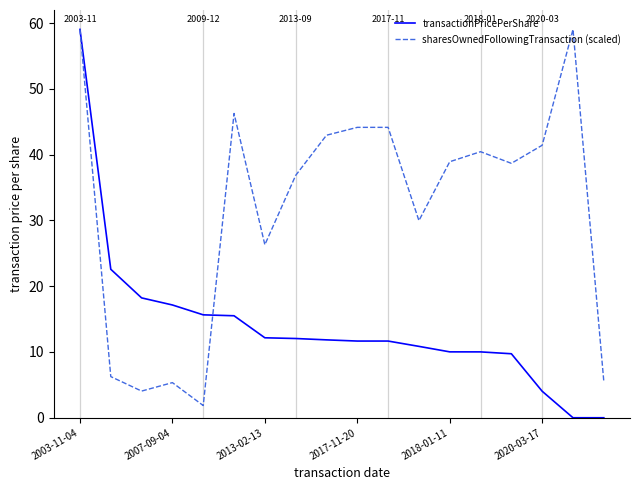

True or false: sharesOwnedFollowingTransaction (scaled) and transactionPricePerShare cross at least once.

True